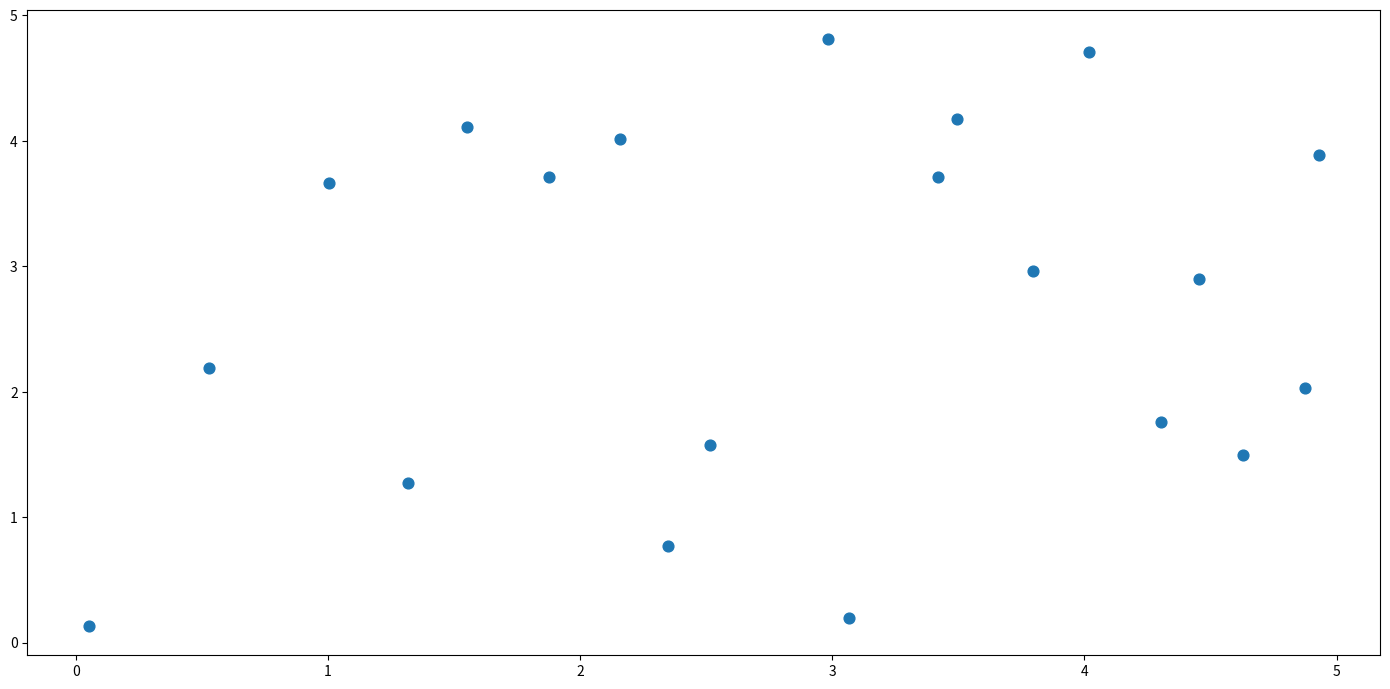

How many points are shown in the scatter plot?

20